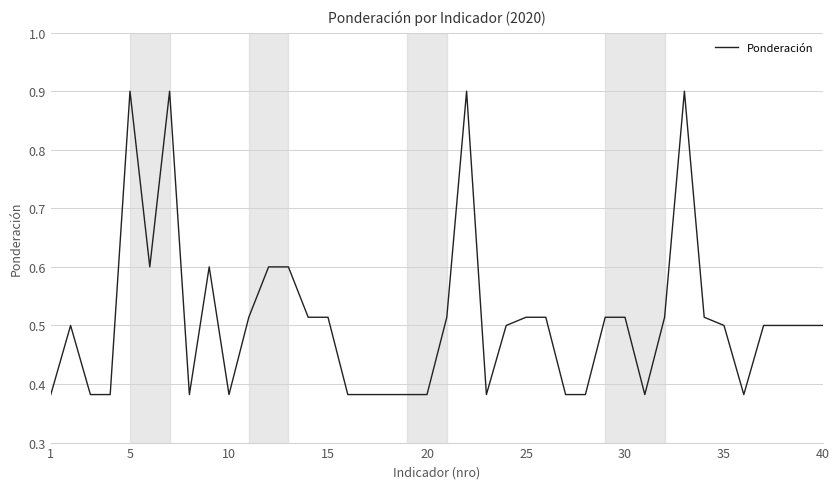

What is the greatest value displayed?

0.9